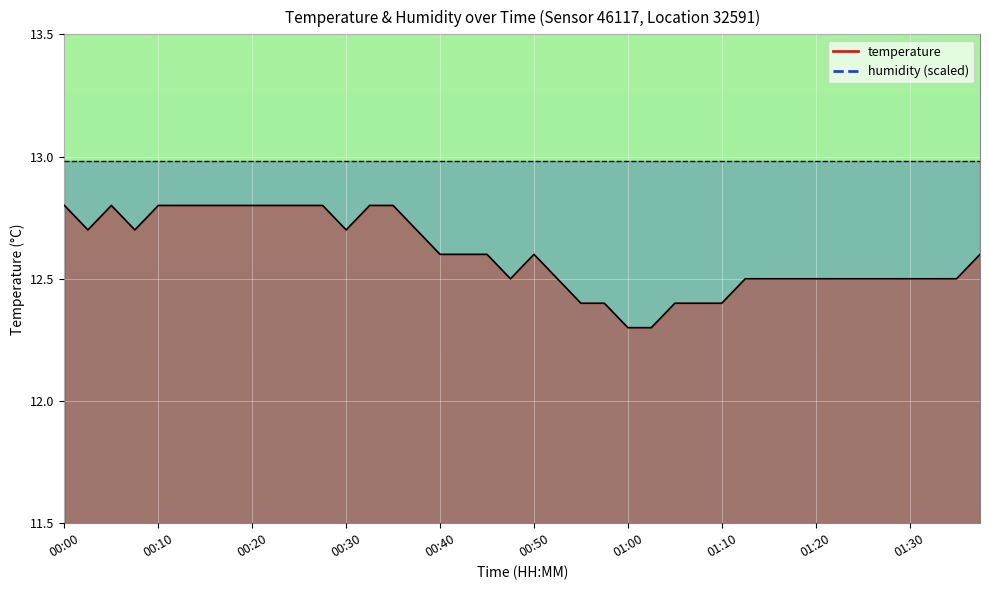

True or false: the data has more than 1 interior local peaks.

True